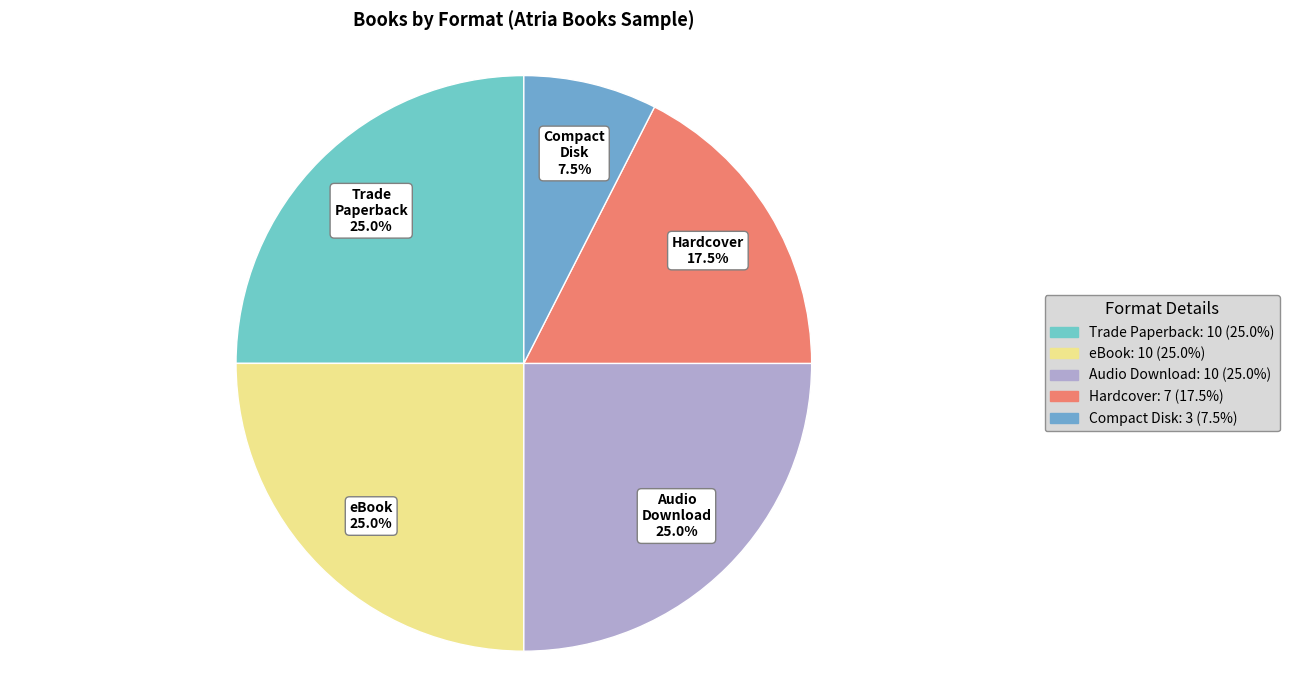

Do Compact Disk and Audio Download together represent more than half of the pie?

No